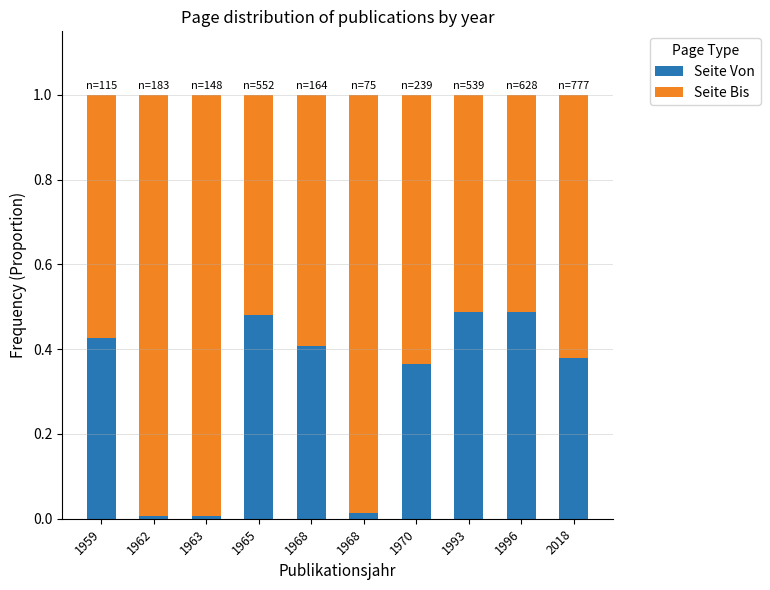

What are all the series names shown in the legend?

Seite Von, Seite Bis